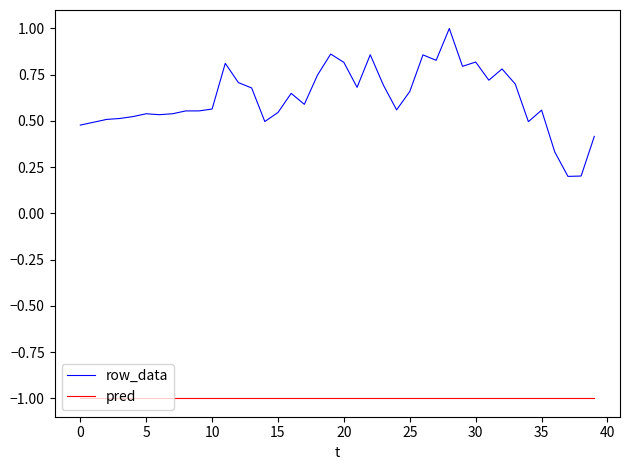

True or false: row_data and pred cross at least once.

False